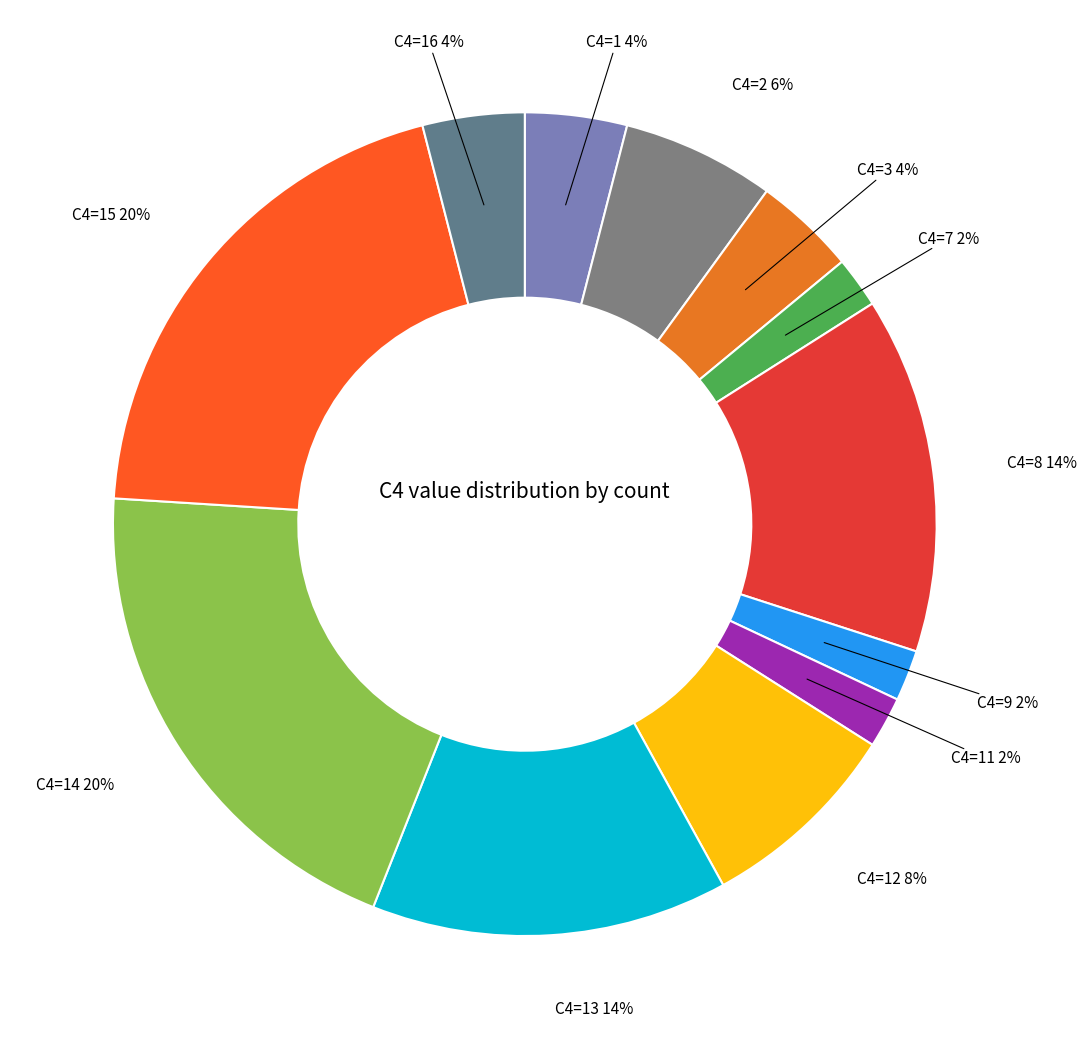

Count the number of slices in the pie.

12